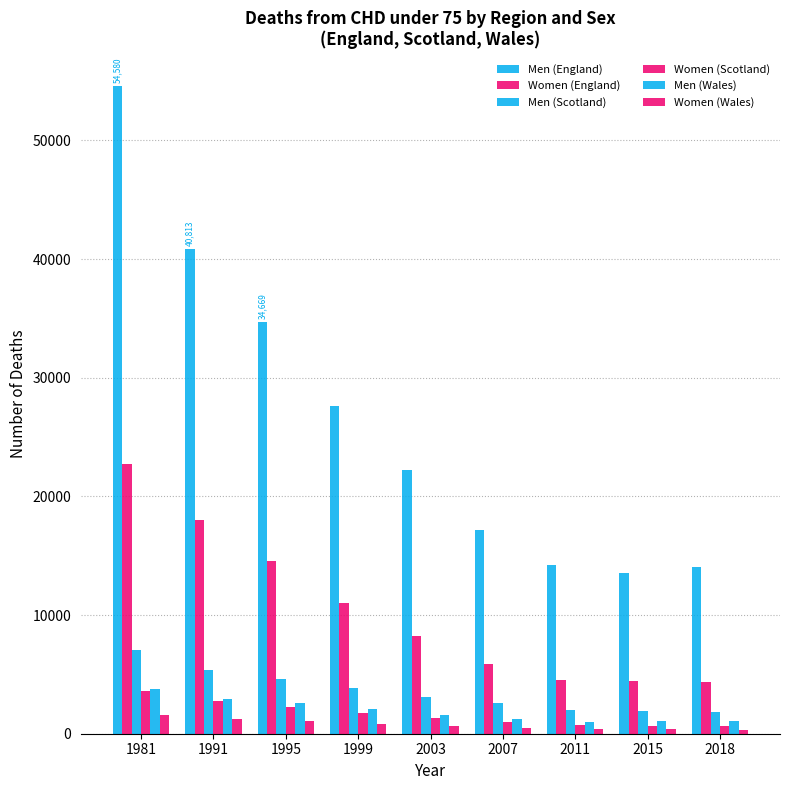

Reading left to right, extract all data points from this chart.

Men (England): 54580	40813	34669	27605	22228	17186	14182	13546	14025
Women (England): 22733	18024	14598	11012	8267	5857	4528	4463	4336
Men (Scotland): 7095	5391	4626	3844	3098	2581	2010	1902	1841
Women (Scotland): 3633	2795	2282	1761	1336	1018	726	664	650
Men (Wales): 3733	2951	2560	2086	1616	1216	1017	1060	1033
Women (Wales): 1567	1282	1058	789	630	447	357	363	349